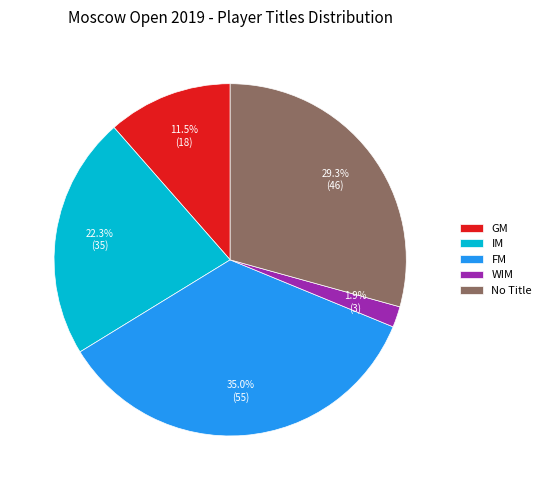

Does FM account for over 50% of the chart?

No